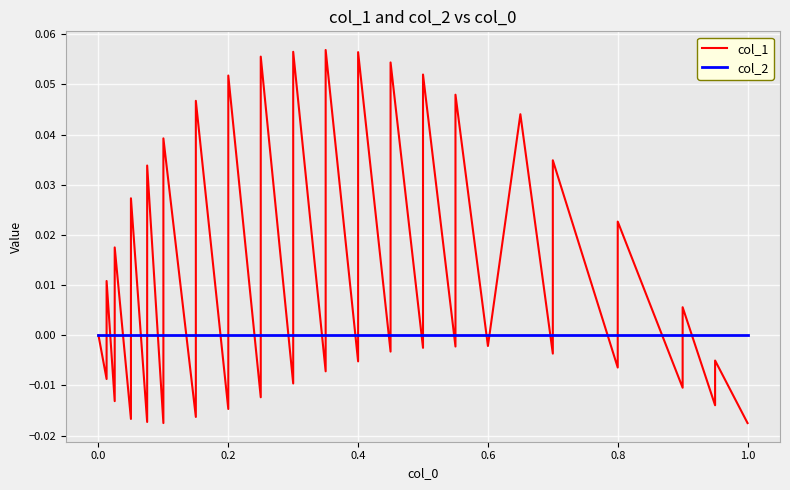

Reading left to right, list all the values displayed in this chart.

col_1: 0.0	-0.0	0.0	-0.0	0.0	-0.0	0.0	-0.0	0.0	-0.0	0.0	-0.0	0.0	-0.0	0.1	-0.0	0.1	-0.0	0.1	-0.0	0.1	-0.0	0.1	-0.0	0.1	-0.0	0.1	-0.0	0.0	-0.0	0.0	-0.0	0.0	-0.0	0.0	-0.0	0.0	-0.0	-0.0	-0.0
col_2: 0.0	0.0	0.0	0.0	0.0	0.0	0.0	0.0	0.0	0.0	0.0	0.0	0.0	0.0	0.0	0.0	0.0	0.0	0.0	0.0	0.0	0.0	0.0	0.0	0.0	0.0	0.0	0.0	0.0	0.0	0.0	0.0	0.0	0.0	0.0	0.0	0.0	0.0	0.0	0.0